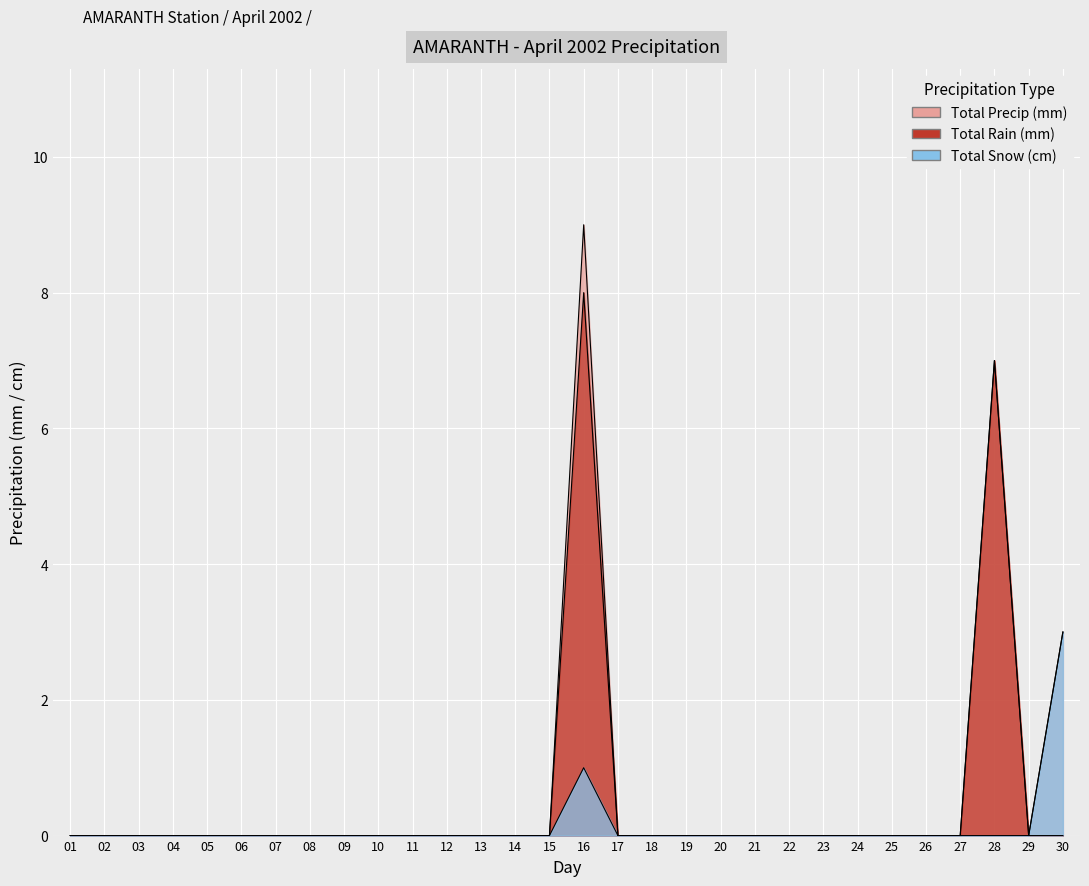

Between 23 and 30, which series saw the biggest shift?

Total Precip (mm)